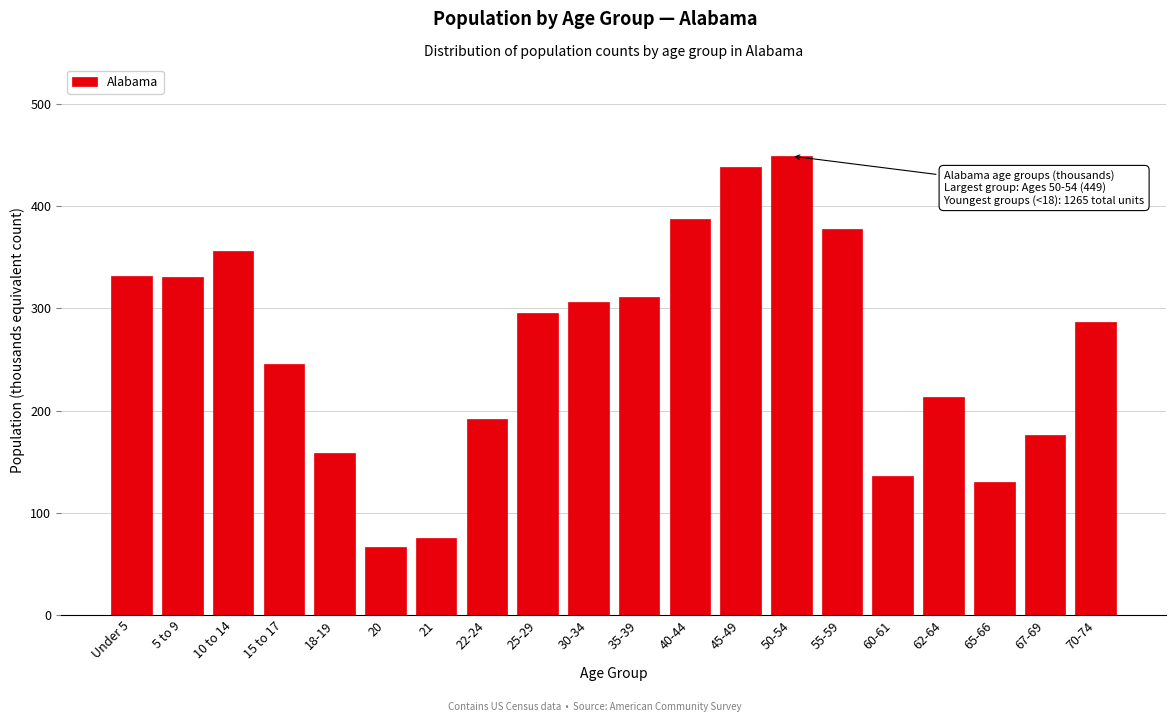

What is the change in value from 21 to 67-69?

+101